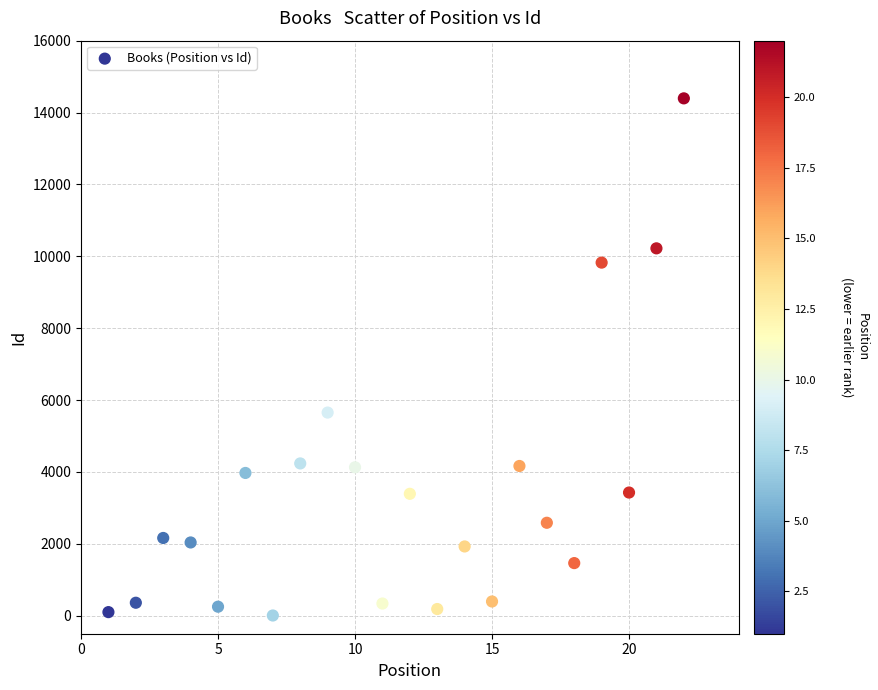

What is the range of Y values (max minus min)?

14388